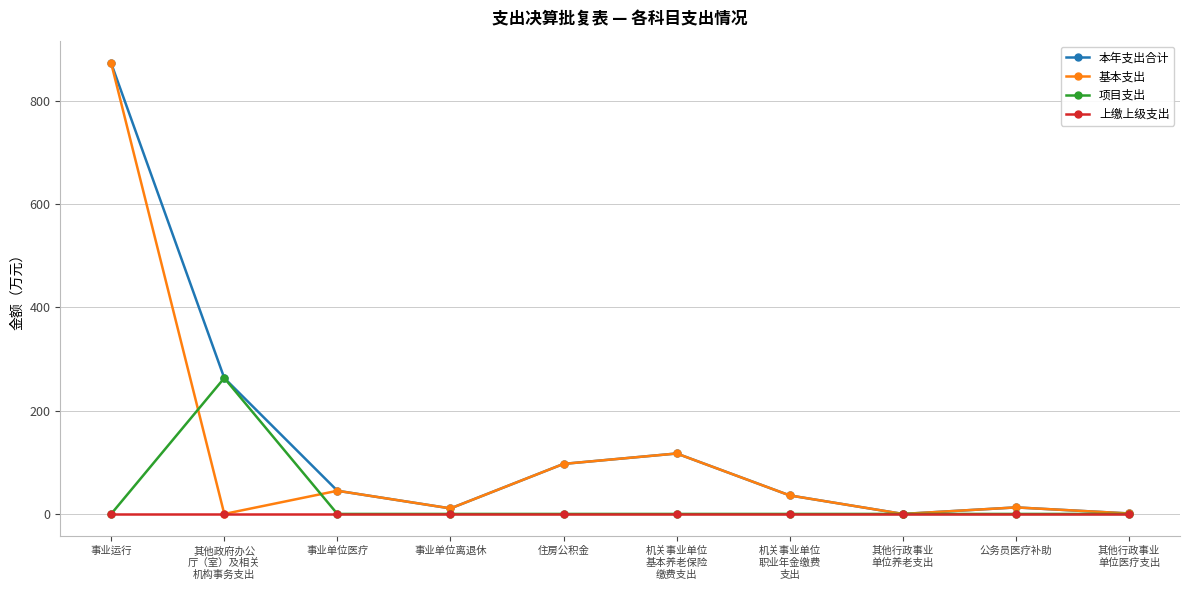

What is the label of the 7th point from the left?

机关事业单位
职业年金缴费
支出